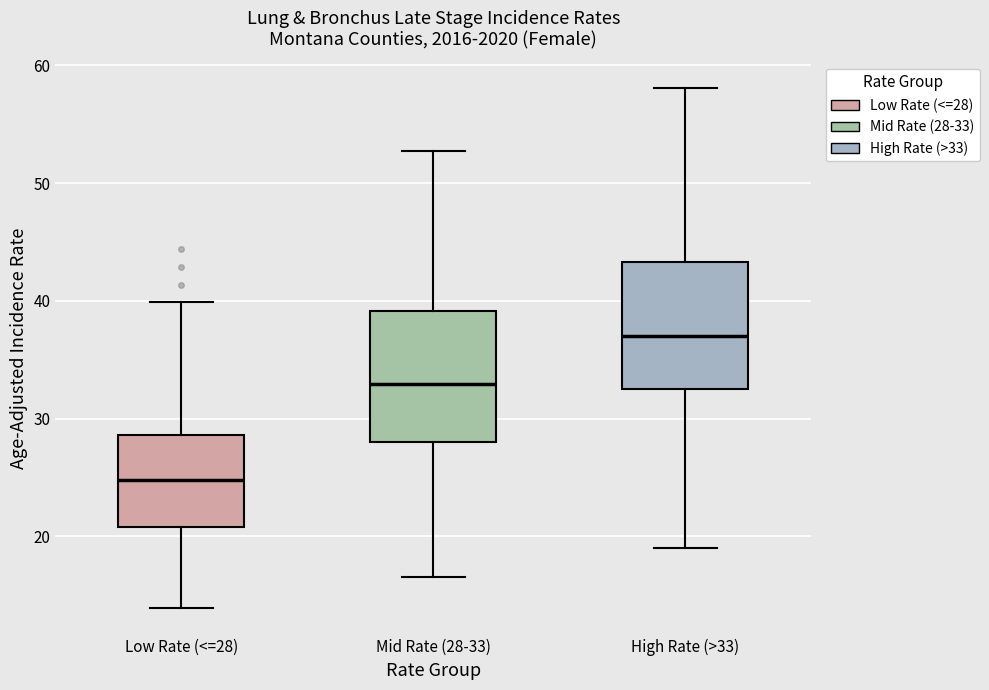

Reading left to right, transcribe this box plot: for each box, give where its median line is, the range the box spans, and where its two whiskers end, as read against the y-axis. The values are not printed on the chart, so give them approximately, as read against the axis.

Low Rate (<=28): median 25, box 21 to 29, whiskers 14 to 40
Mid Rate (28-33): median 33, box 28 to 39, whiskers 17 to 53
High Rate (>33): median 37, box 33 to 43, whiskers 19 to 58